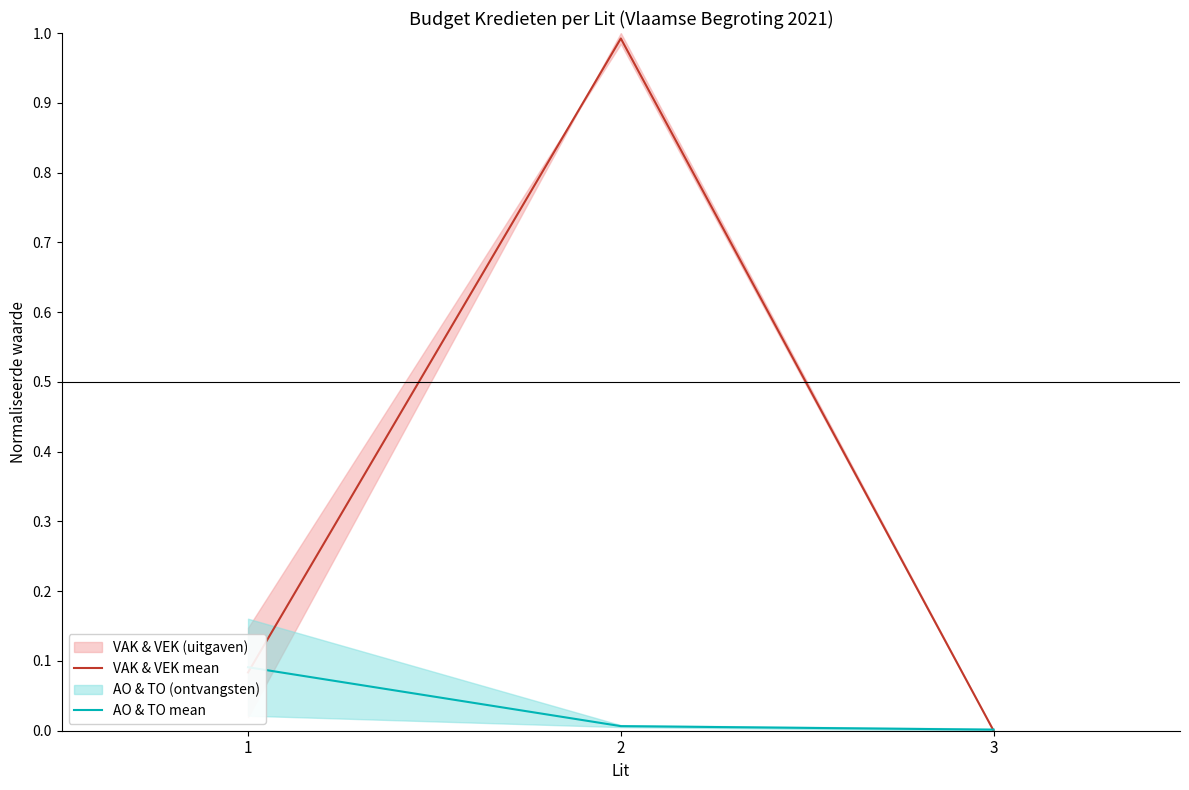

Is it true that VAK & VEK mean equals -0.5 at 3?

False